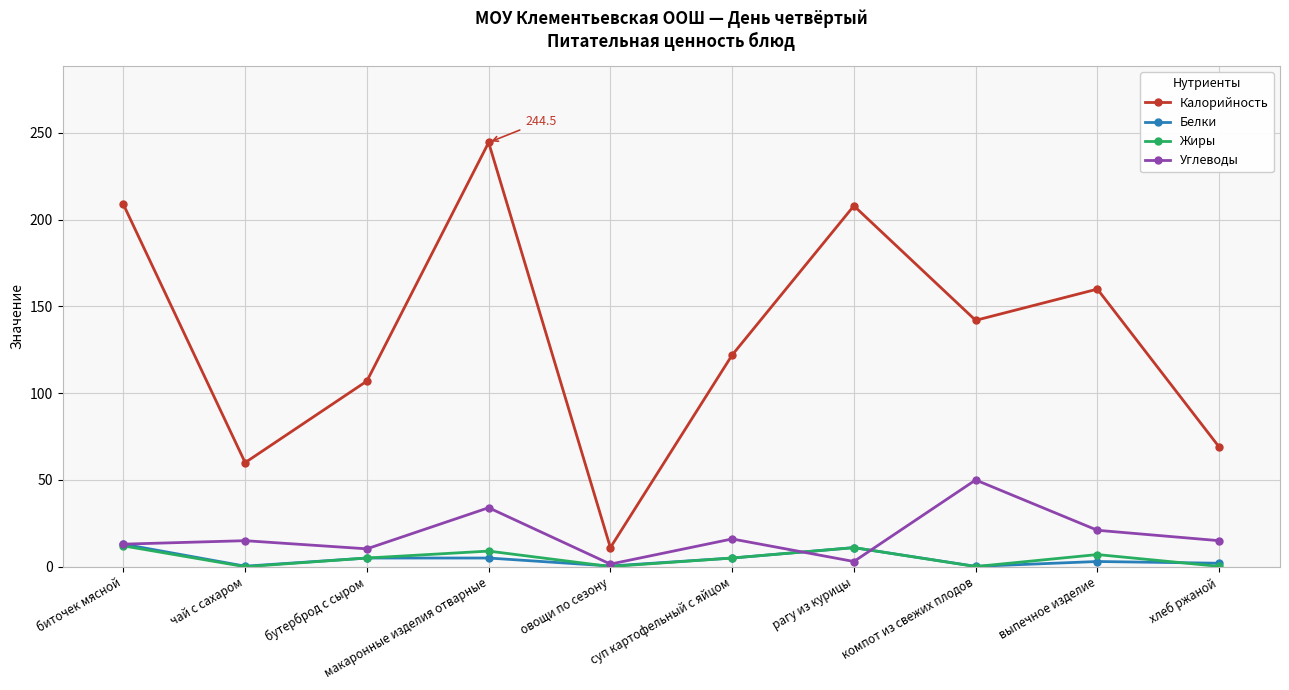

What position from the left is выпечное изделие?

9